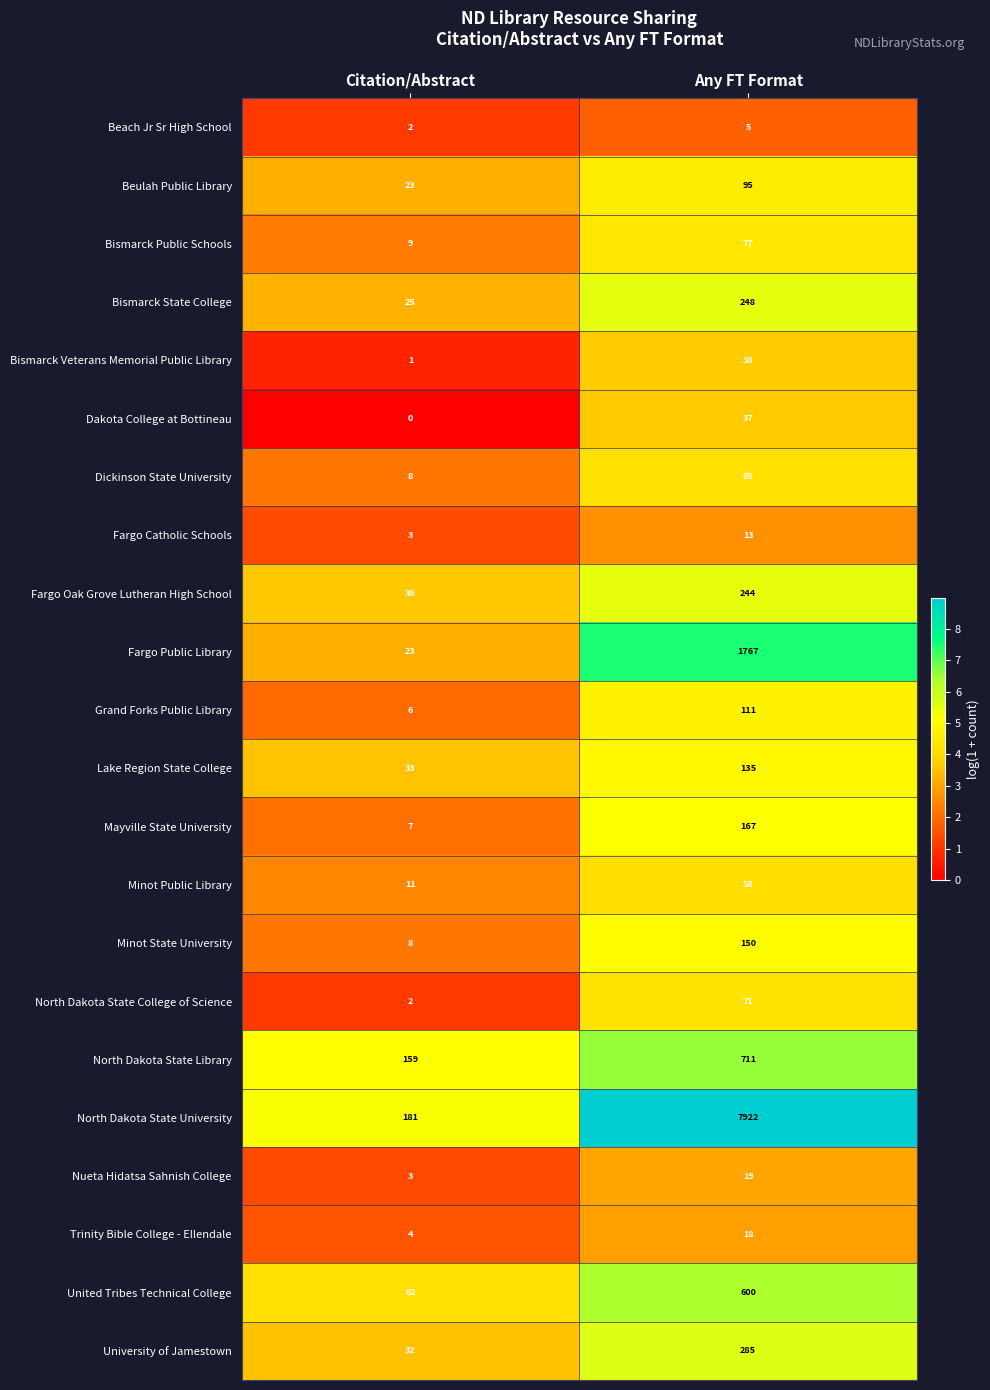

What is the difference between the highest and lowest values at Citation/Abstract?

181